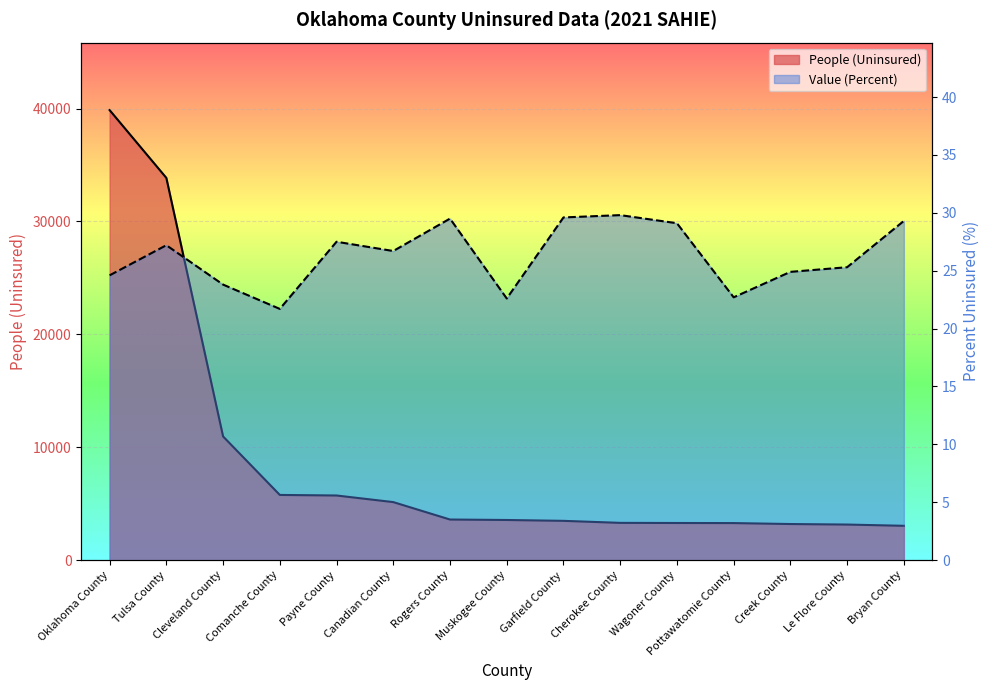

Reading left to right, extract all data points from this chart.

People (Uninsured): Oklahoma County=39861.0	Tulsa County=33857.0	Cleveland County=10956.0	Comanche County=5775.0	Payne County=5726.0	Canadian County=5140.0	Rogers County=3597.0	Muskogee County=3556.0	Garfield County=3480.0	Cherokee County=3301.0	Wagoner County=3290.0	Pottawatomie County=3282.0	Creek County=3198.0	Le Flore County=3152.0	Bryan County=3041.0
Value (Percent): Oklahoma County=24.6	Tulsa County=27.2	Cleveland County=23.8	Comanche County=21.7	Payne County=27.5	Canadian County=26.7	Rogers County=29.5	Muskogee County=22.6	Garfield County=29.6	Cherokee County=29.8	Wagoner County=29.1	Pottawatomie County=22.7	Creek County=24.9	Le Flore County=25.3	Bryan County=29.3